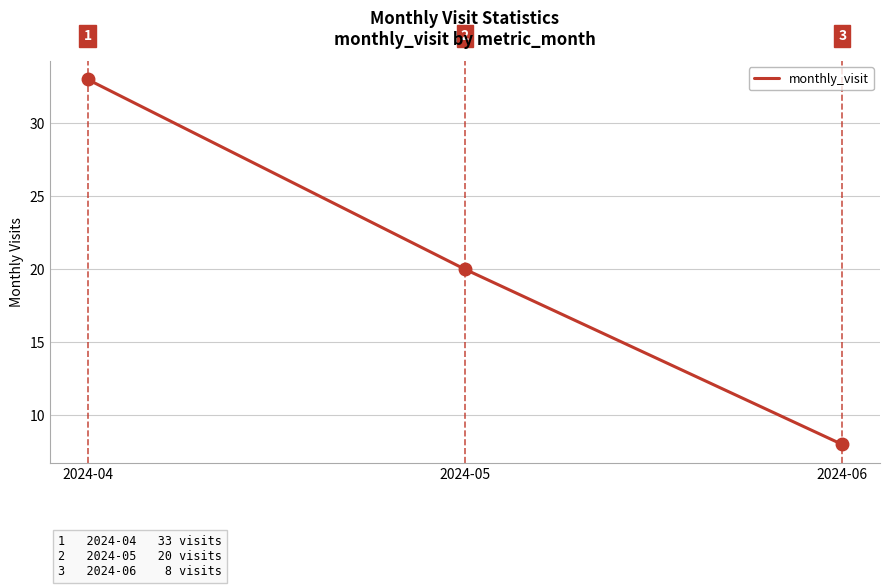

Between 2024-06 and 2024-04, which is larger?

2024-04